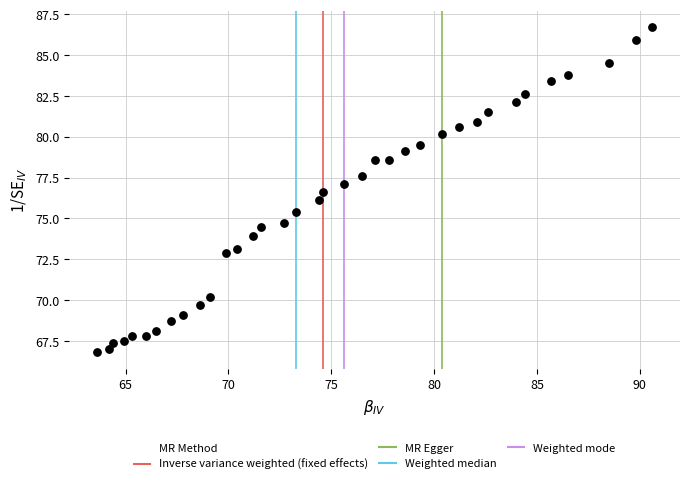

What is the range of X values (max minus min)?

27.0